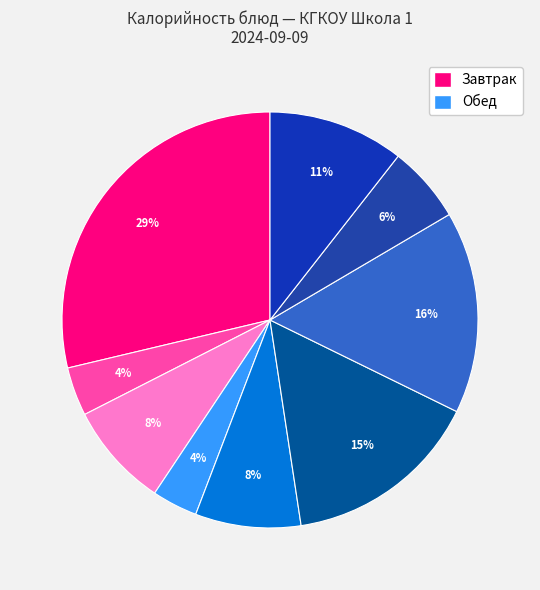

To the nearest percent, what is the difference between the largest and smallest slice percentages?

25%